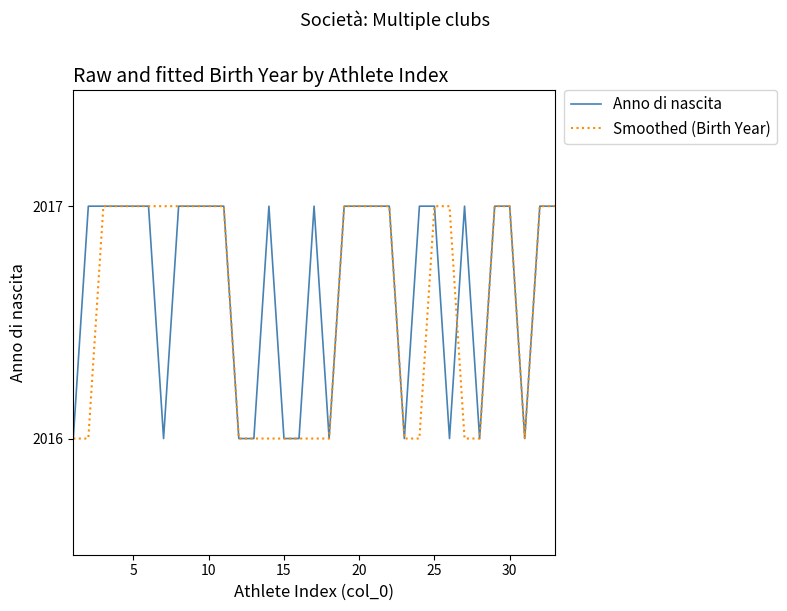

What is the lowest value of the Smoothed (Birth Year) series?

2016